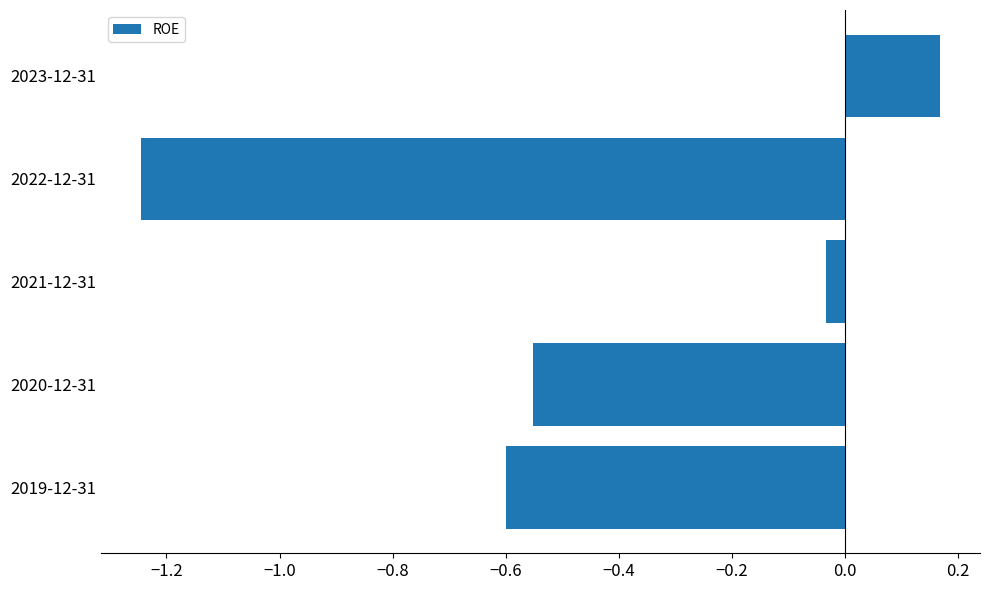

How many values are above zero?

1